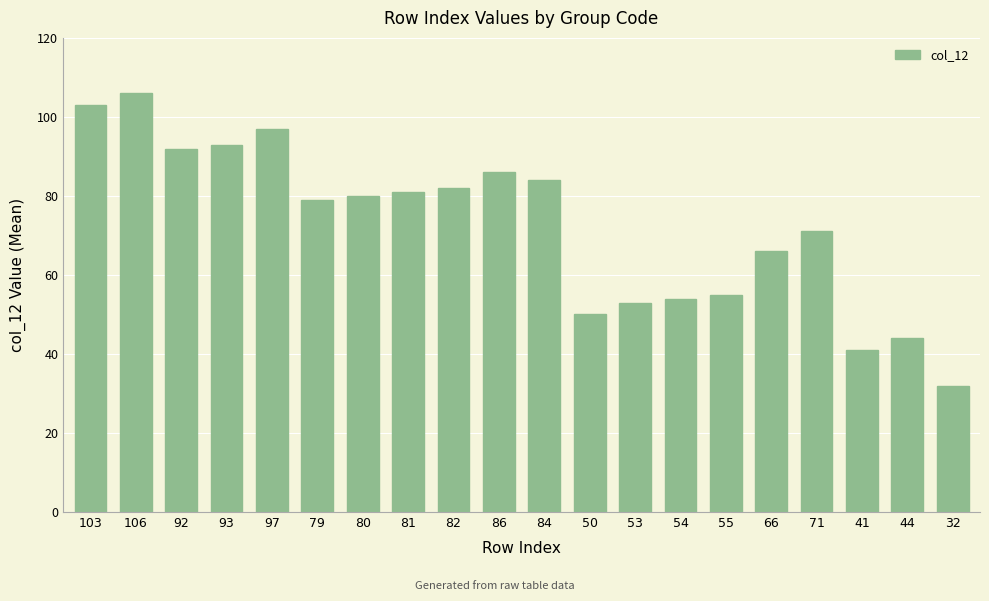

Does the chart contain any negative values?

No